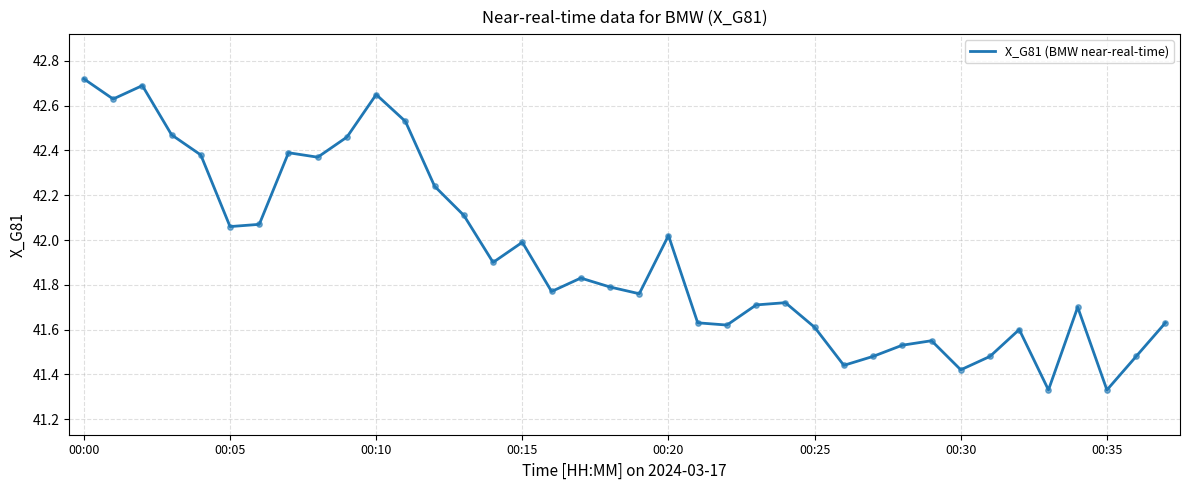

What is the difference between the maximum and minimum values?

1.4